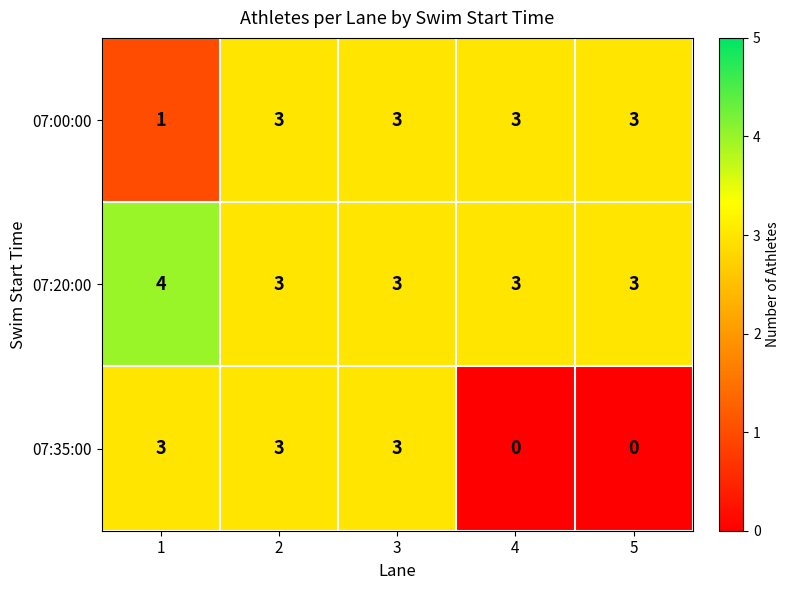

What is the total value across all series at 5?

6